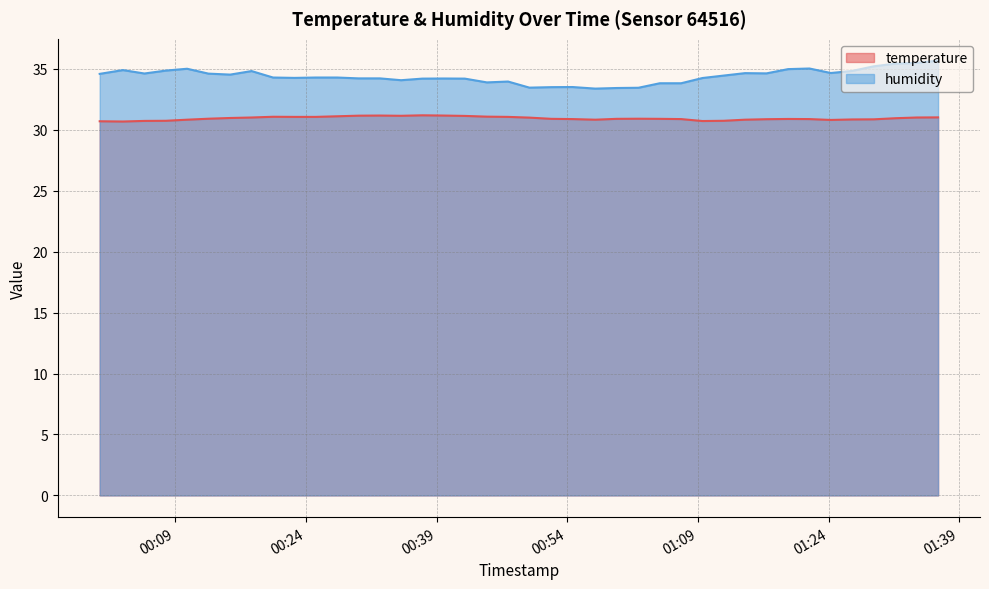

Which category has the lowest value across all series?

2022-08-21T00:02:59